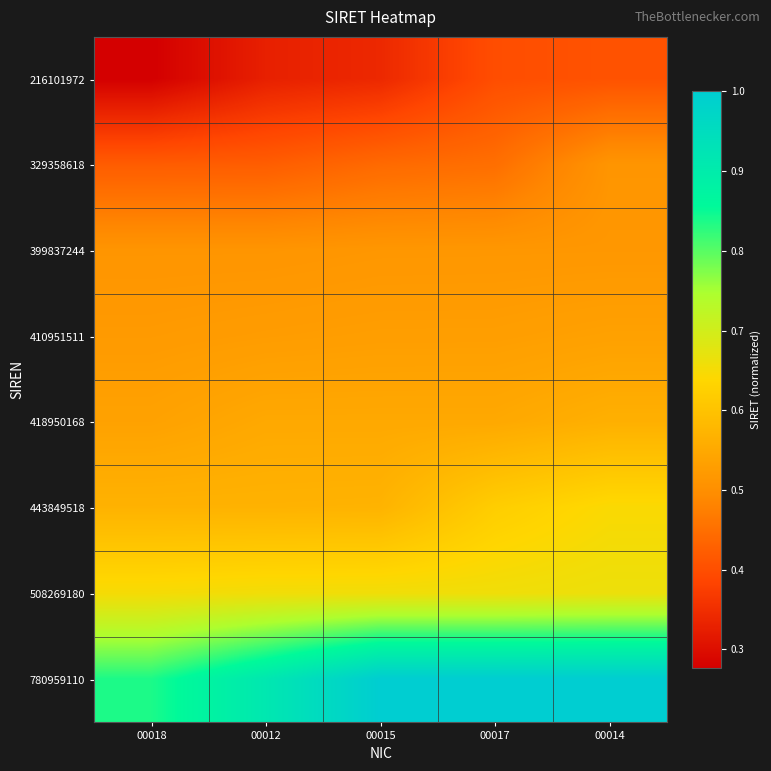

Reading left to right, transcribe all the data shown in this chart.

216101972: 00018=0.3	00012=0.3	00015=0.3	00017=0.4	00014=0.4
329358618: 00018=0.4	00012=0.4	00015=0.4	00017=0.4	00014=0.5
399837244: 00018=0.5	00012=0.5	00015=0.5	00017=0.5	00014=0.5
410951511: 00018=0.5	00012=0.5	00015=0.5	00017=0.5	00014=0.5
418950168: 00018=0.5	00012=0.5	00015=0.5	00017=0.5	00014=0.6
443849518: 00018=0.6	00012=0.6	00015=0.6	00017=0.6	00014=0.6
508269180: 00018=0.7	00012=0.7	00015=0.7	00017=0.7	00014=0.7
780959110: 00018=0.8	00012=0.9	00015=1.0	00017=1.0	00014=1.0